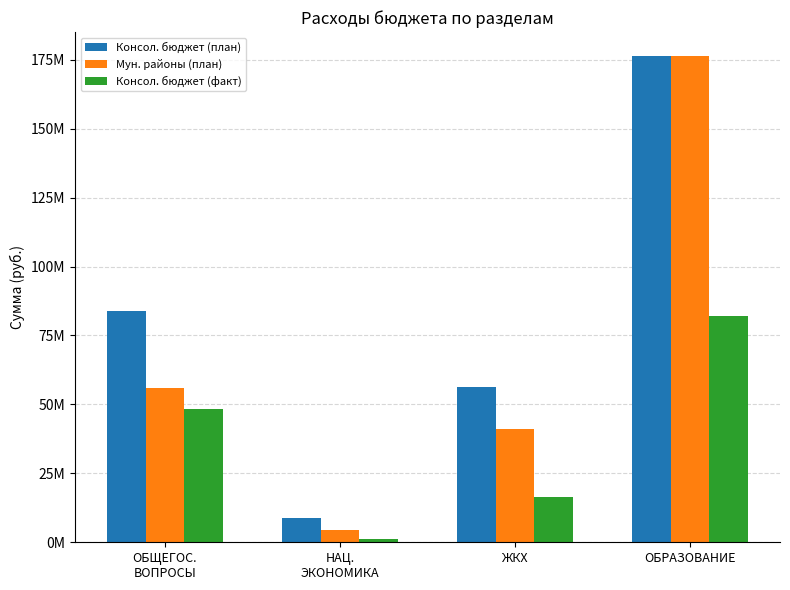

Rank the series by their maximum value, from highest to lowest.

Консол. бюджет (план), Мун. районы (план), Консол. бюджет (факт)